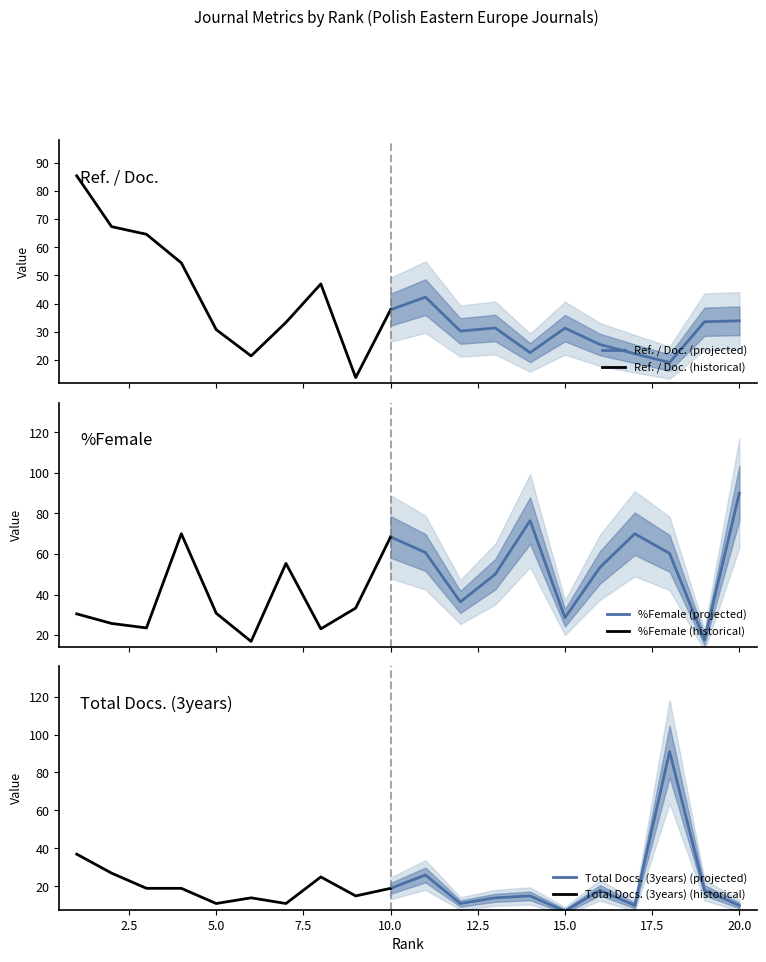

What is the total value across all series at 19?

69.2